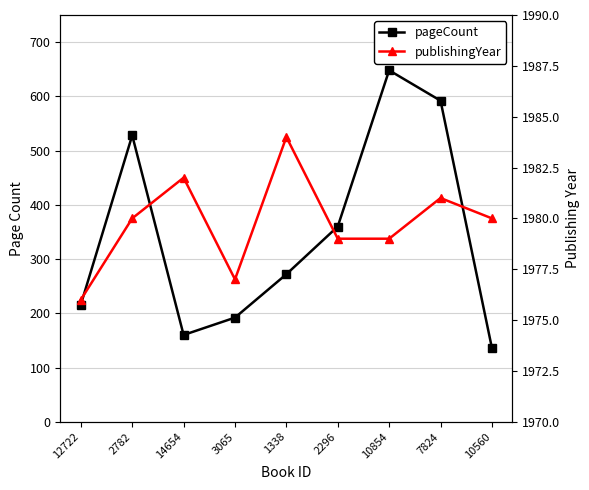

What is the sum of all publishingYear values?

17818